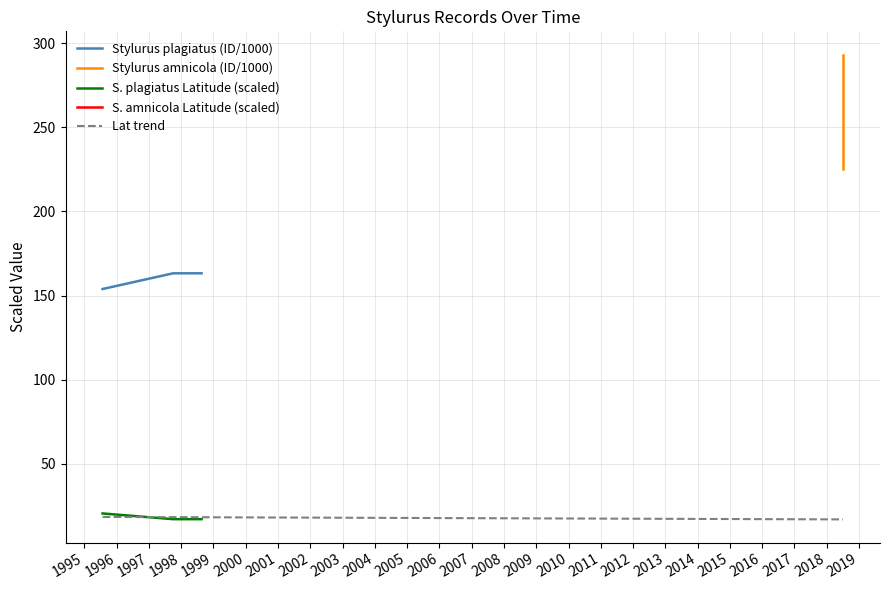

Is the value of Latitude (plagiatus) at 1996 greater than the value of Stylurus plagiatus at 1995?

No